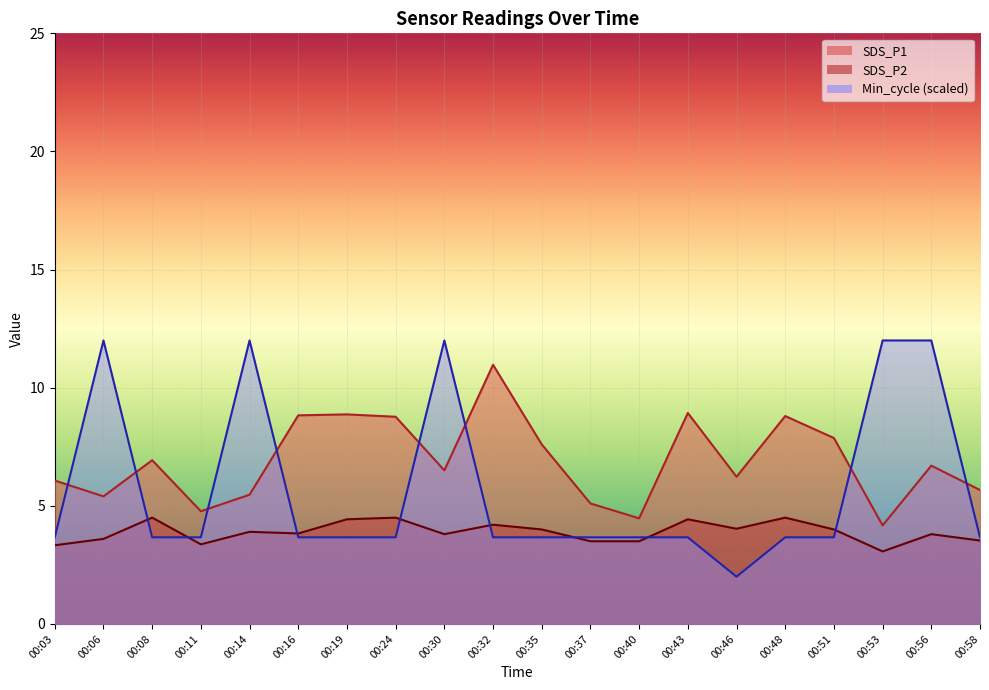

How many lines are shown in the chart?

3